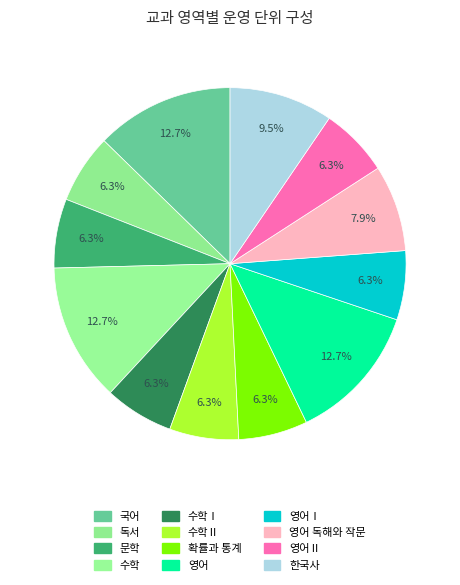

How many slices are in this pie chart?

12